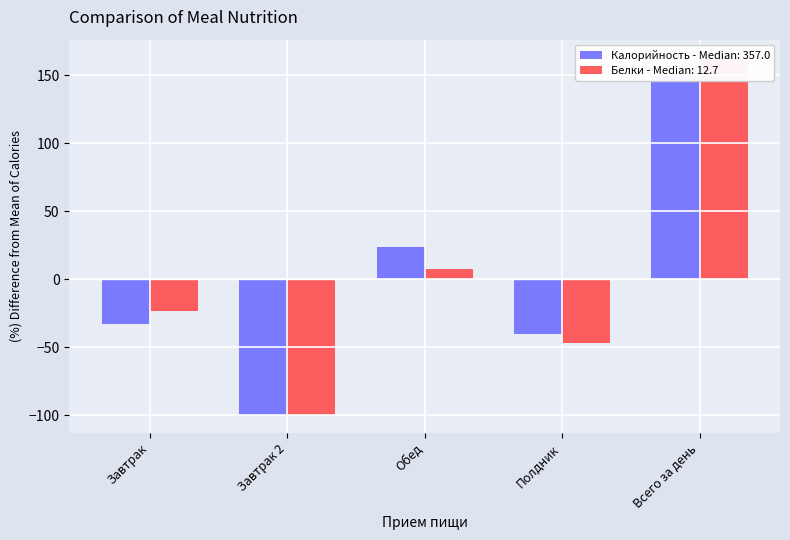

What are all the series names shown in the legend?

Калорийность, Белки